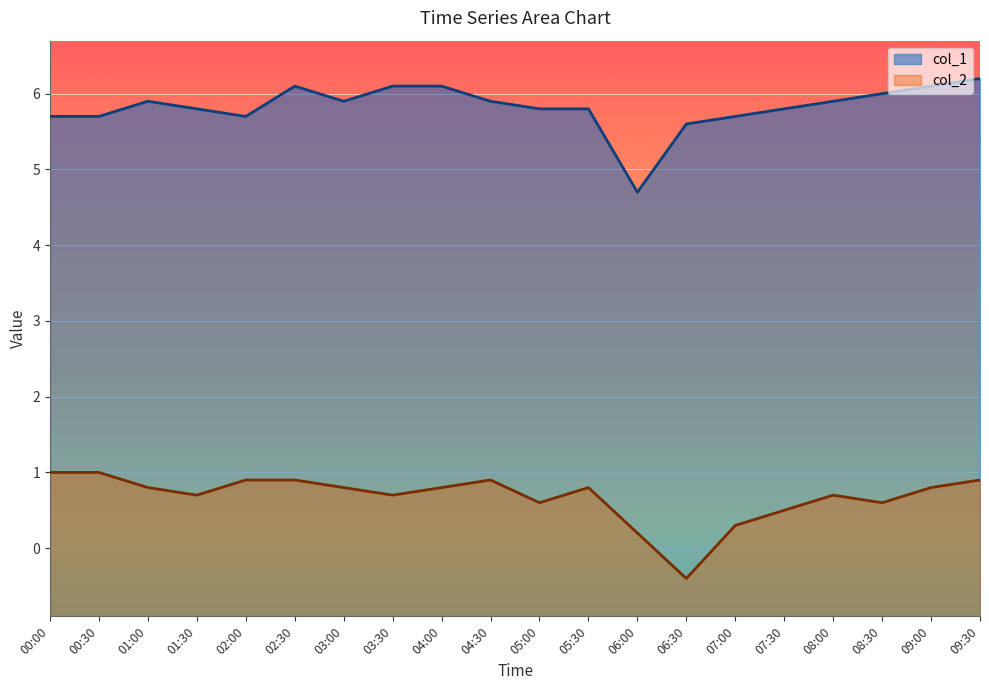

Where does the col_1 series first go above 5?

00:00